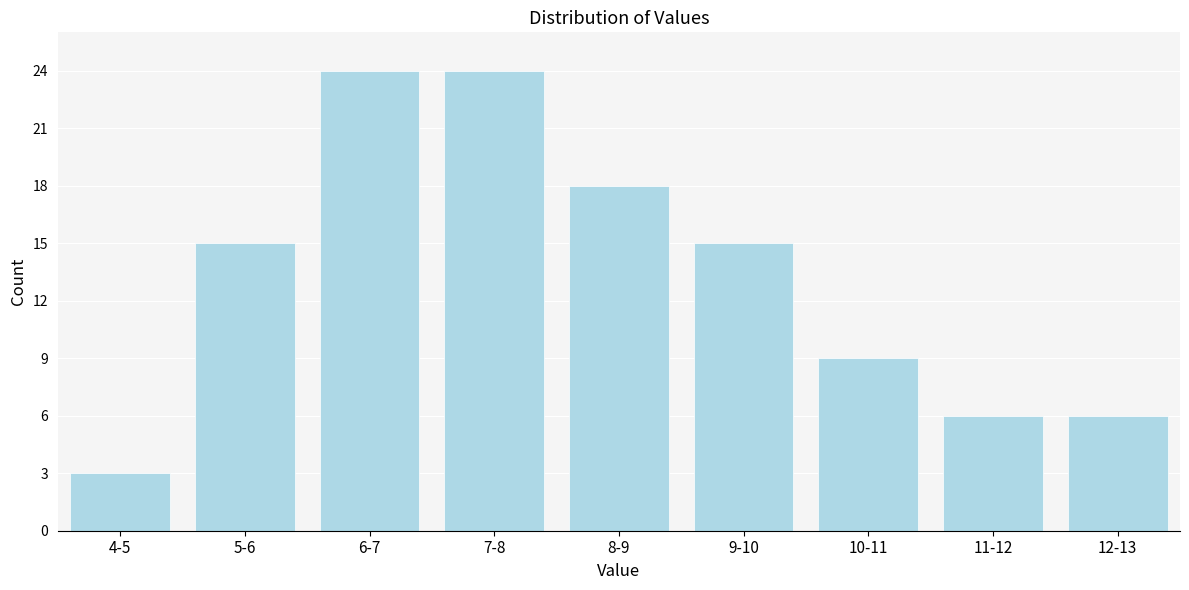

Reading right to left, list all the values displayed in this chart.

6	6	9	15	18	24	24	15	3